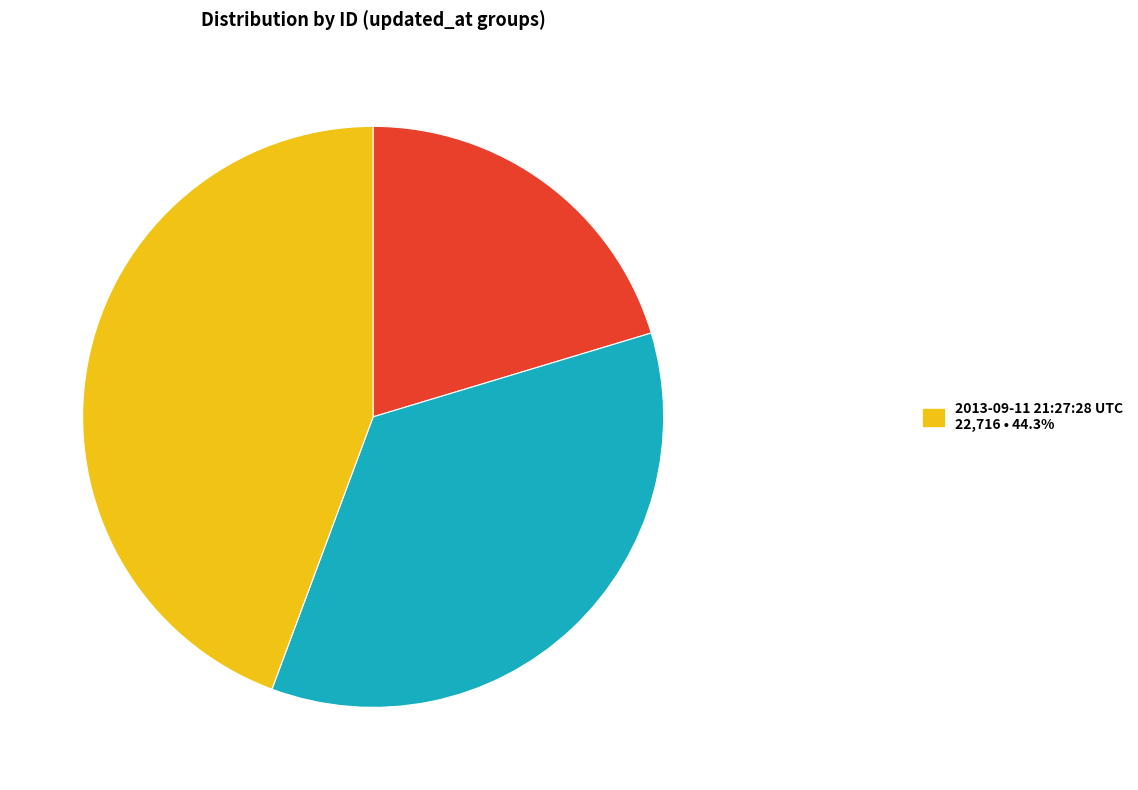

Does any single category account for the majority?

No